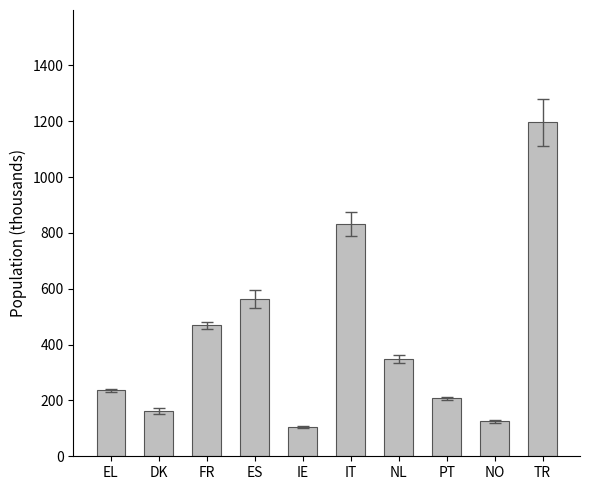

Reading left to right, extract all data points from this chart.

EL=235.9	DK=163.7	FR=469.1	ES=562.7	IE=104.5	IT=830.8	NL=349.2	PT=207.4	NO=124.9	TR=1196.0